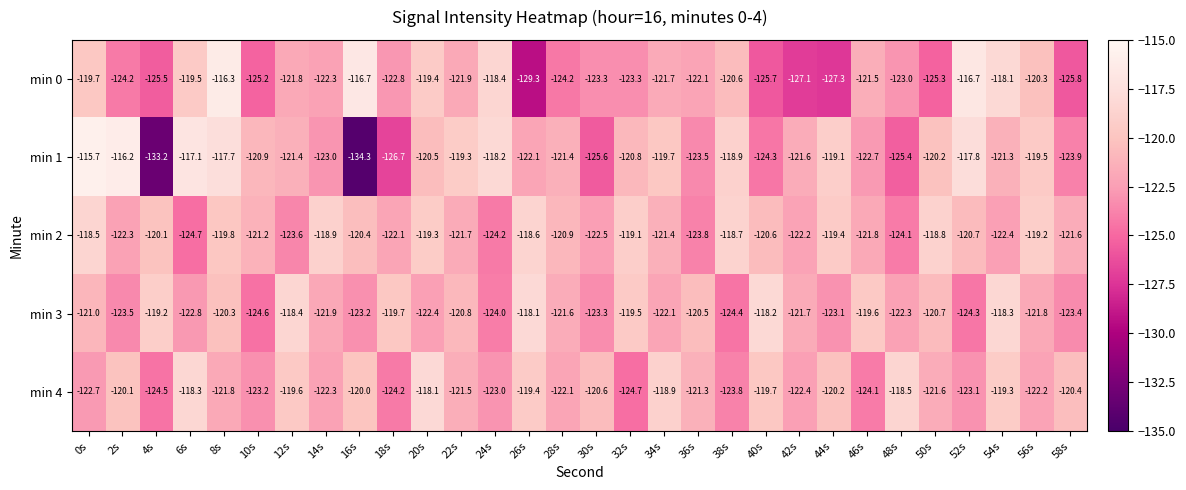

The min 0 series shows -216.8 at 22s. True or false?

False